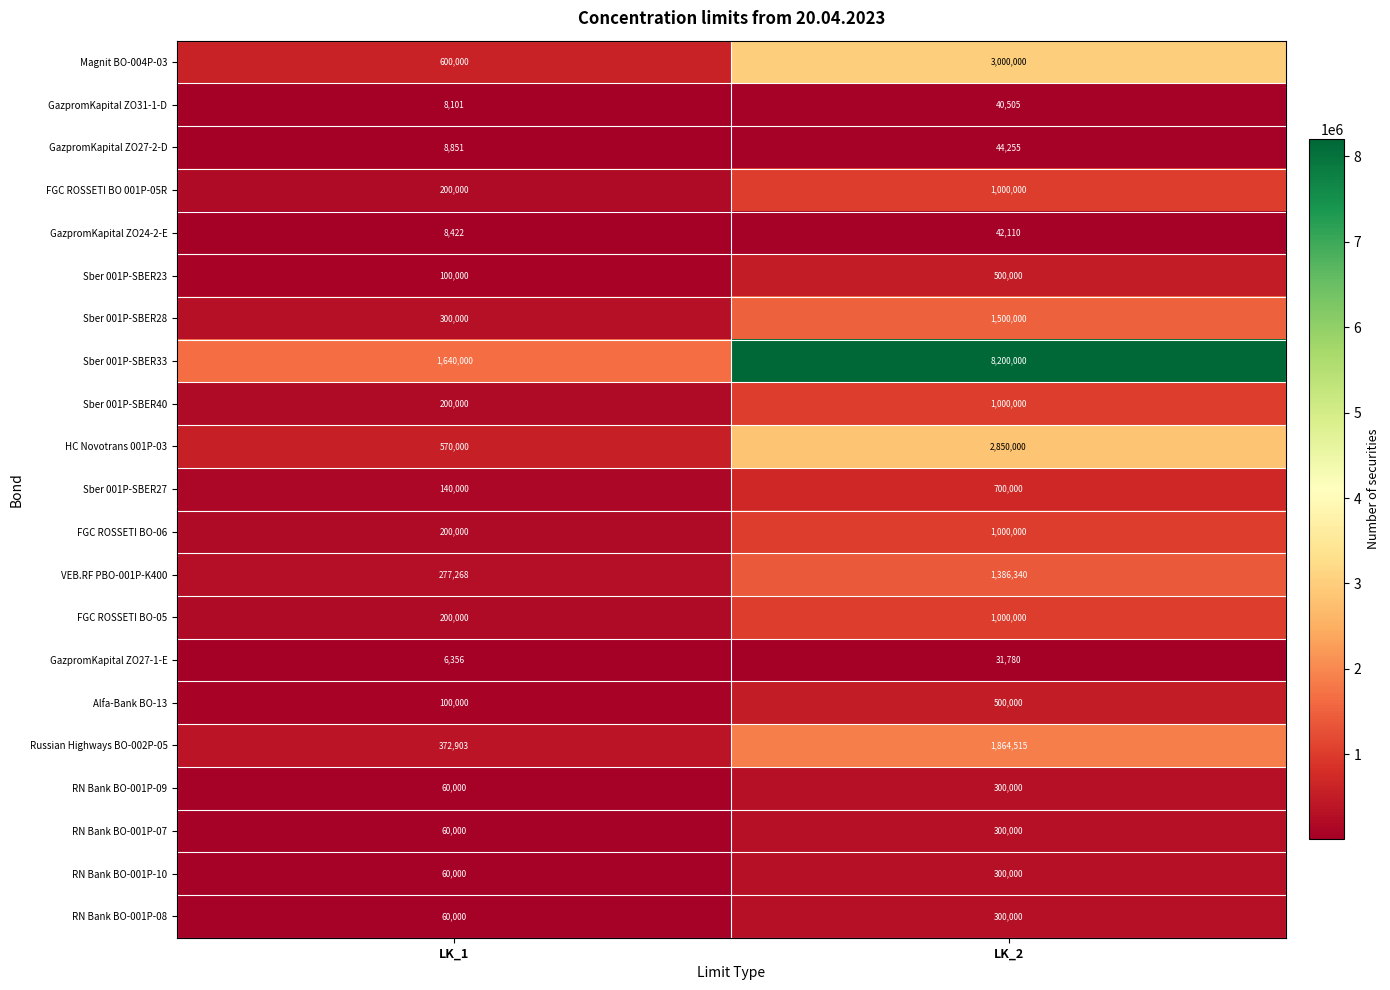

How many data points does each series have?

2